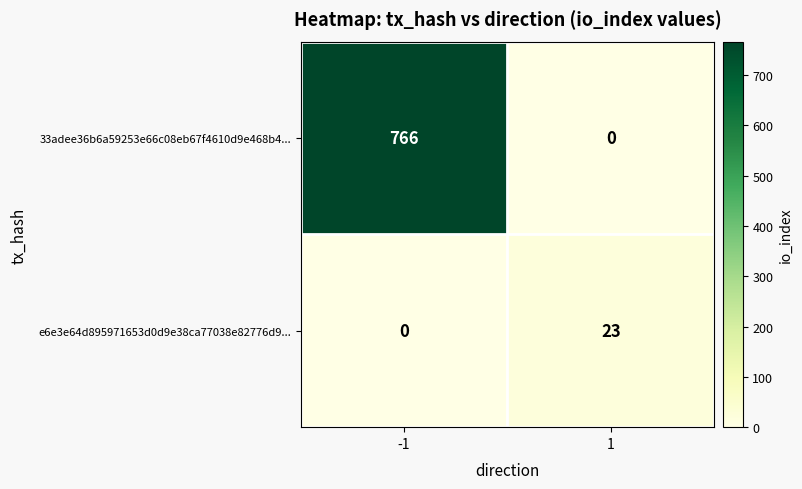

Reading right to left, what are all the values shown in this chart?

33adee36b6a59253e66c08eb67f4610d9e468b4...: 0	766
e6e3e64d895971653d0d9e38ca77038e82776d9...: 23	0